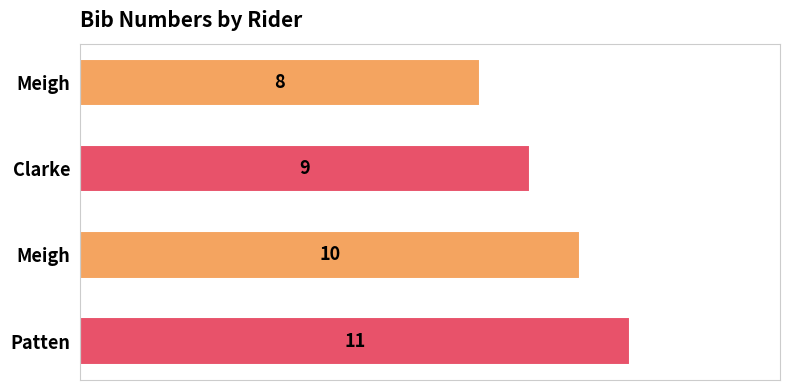

How many bars are there in total?

4